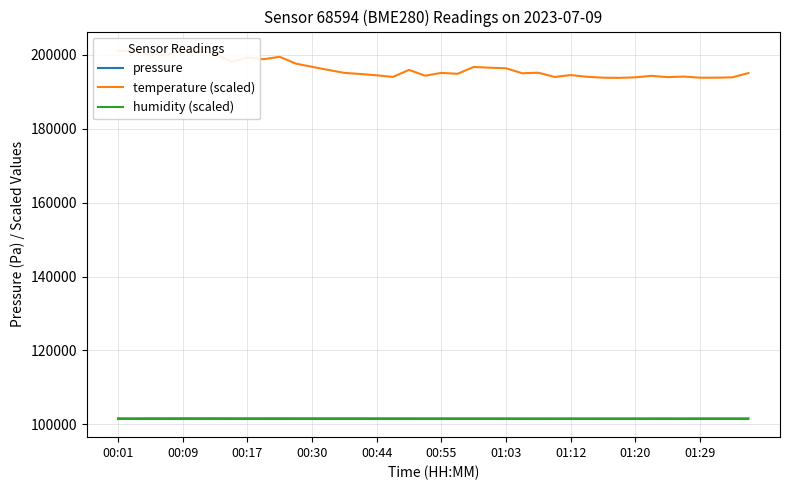

True or false: pressure and temperature (scaled) intersect in this chart.

False